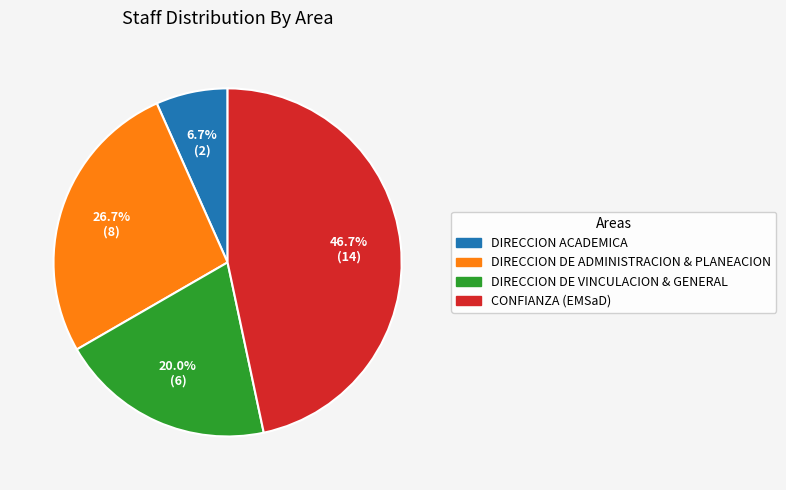

Does any single category account for the majority?

No